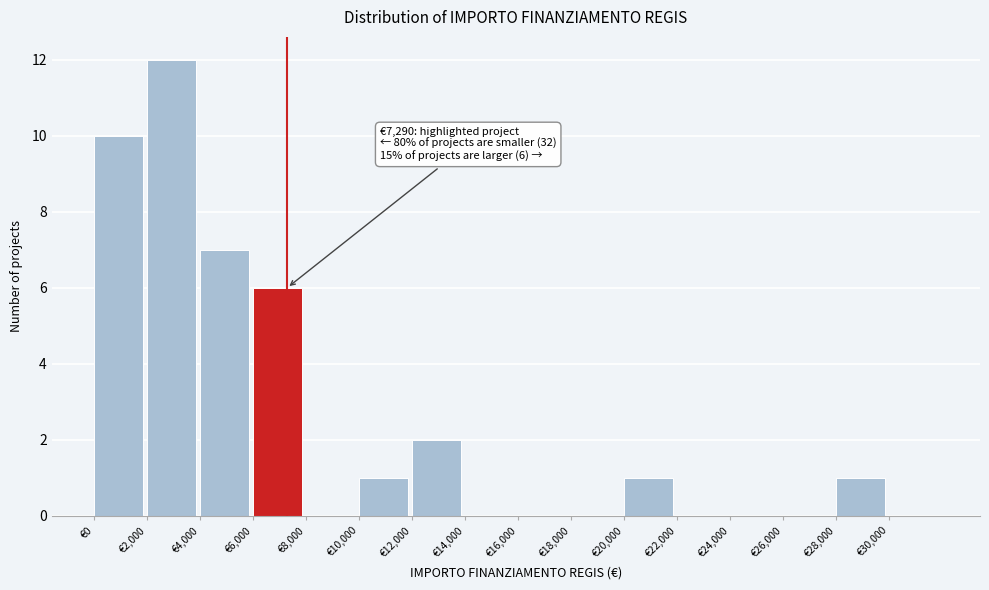

Over which range of the x-axis is the bar tallest?

2000 to 4000